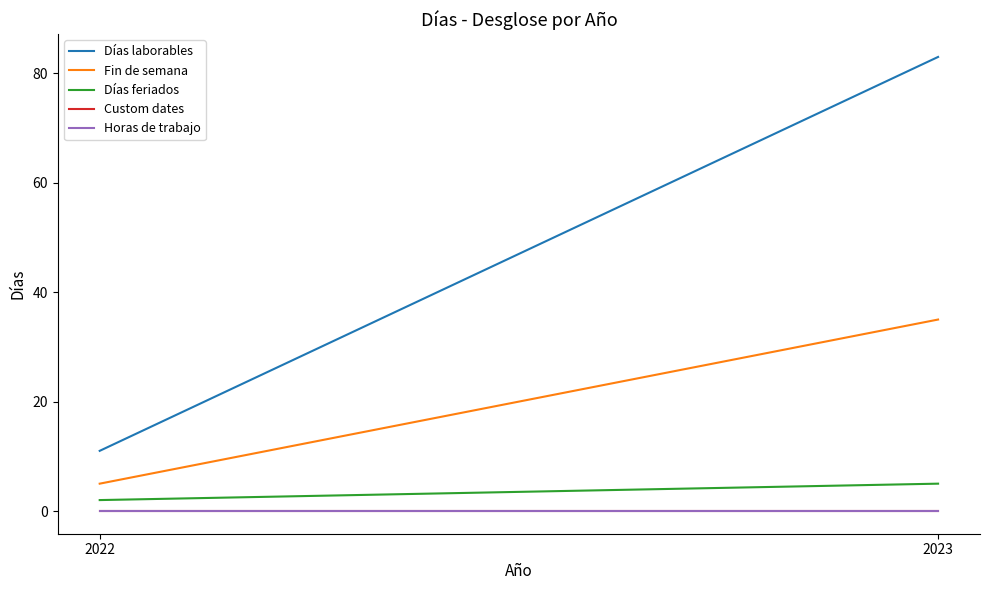

What is the greatest value displayed?

83